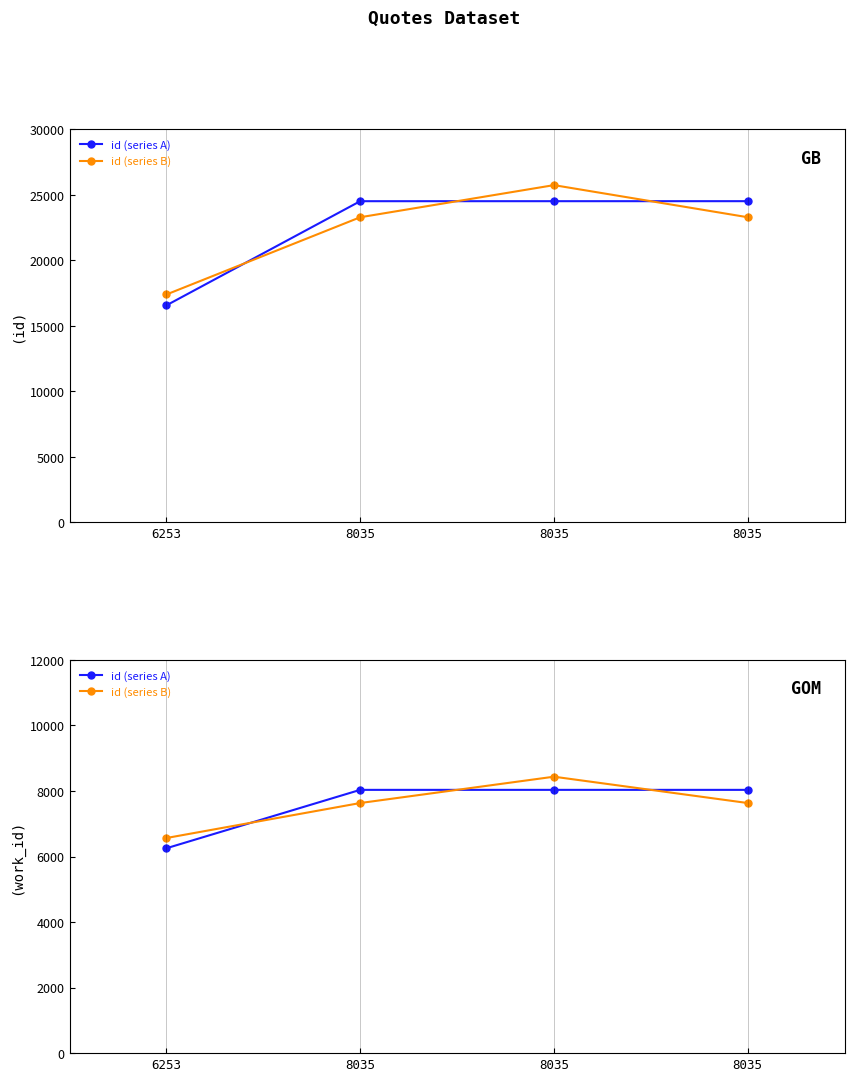

True or false: id (series A) and id (series B) cross at least once.

True